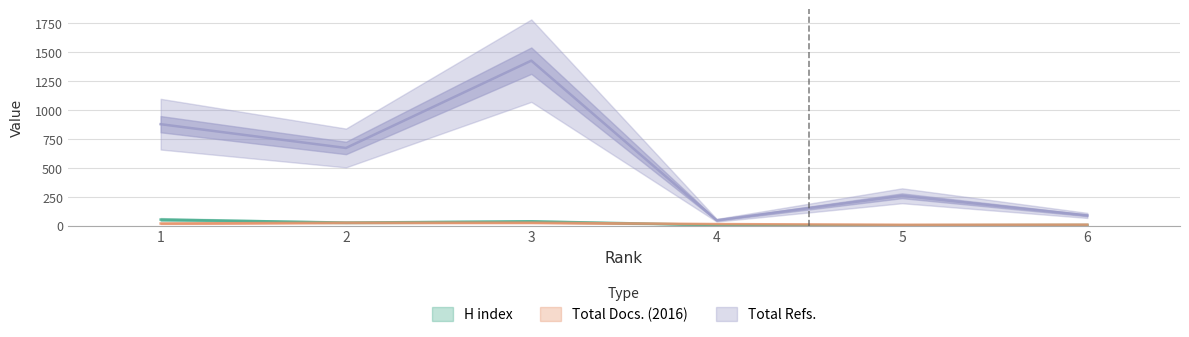

What is the difference between the H index values at 2 and 6?

20